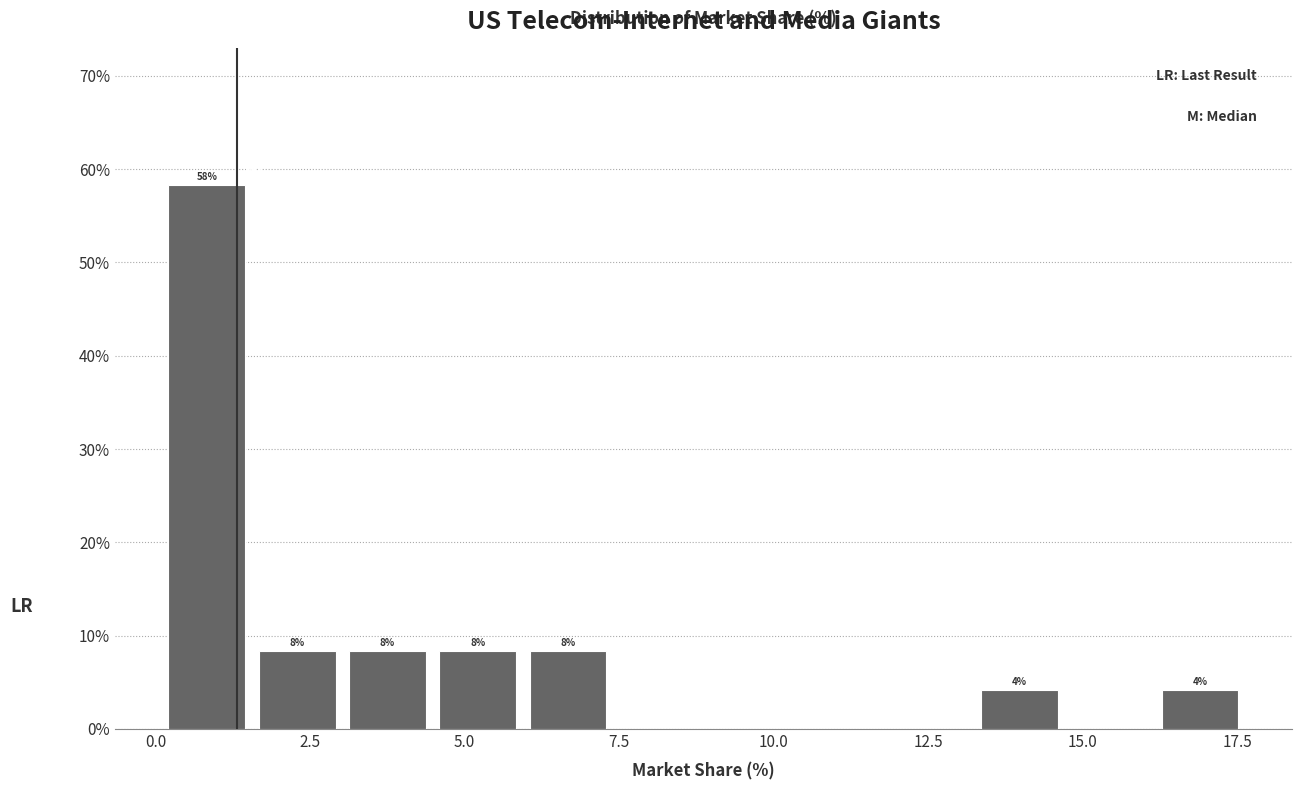

Around what value on the x-axis is the tallest bar? Give the approximate position of its centre, as read against the axis.

1.0